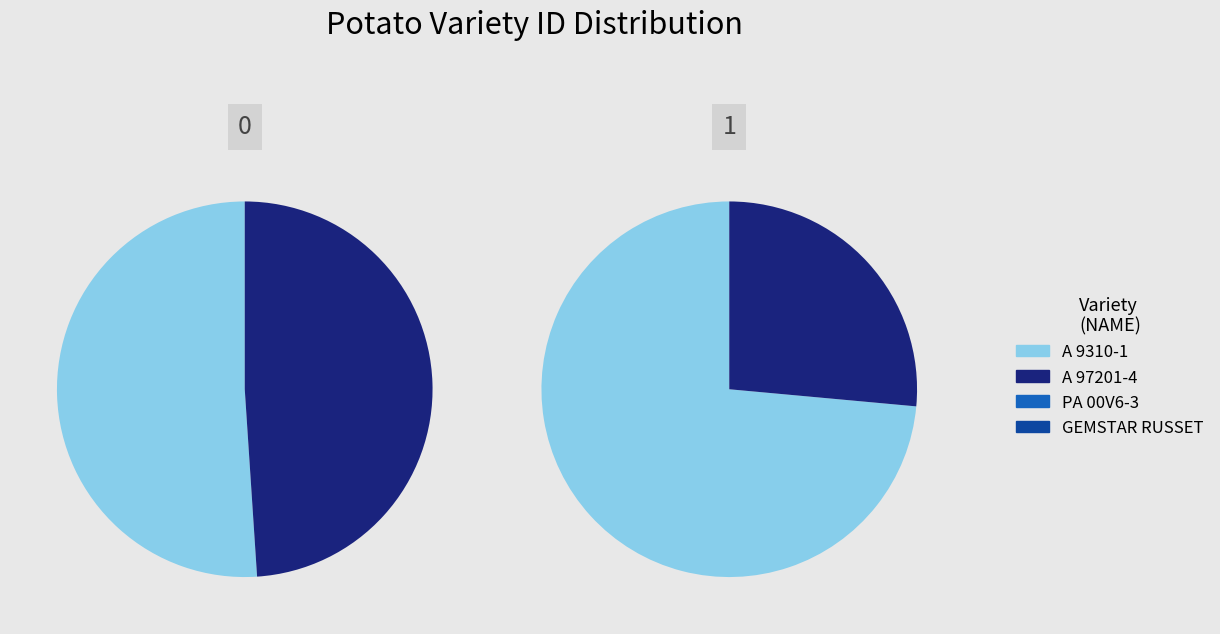

Which slice is the largest?

A 9310-1